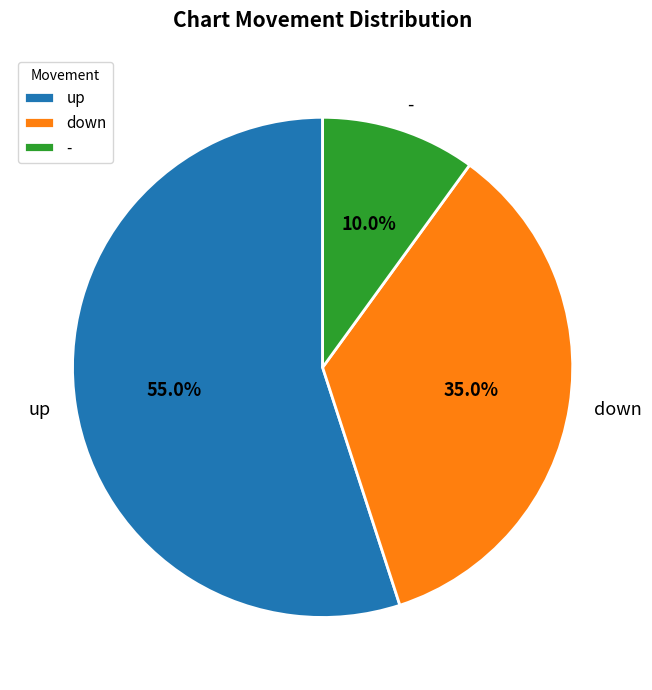

Does any single category account for the majority?

Yes